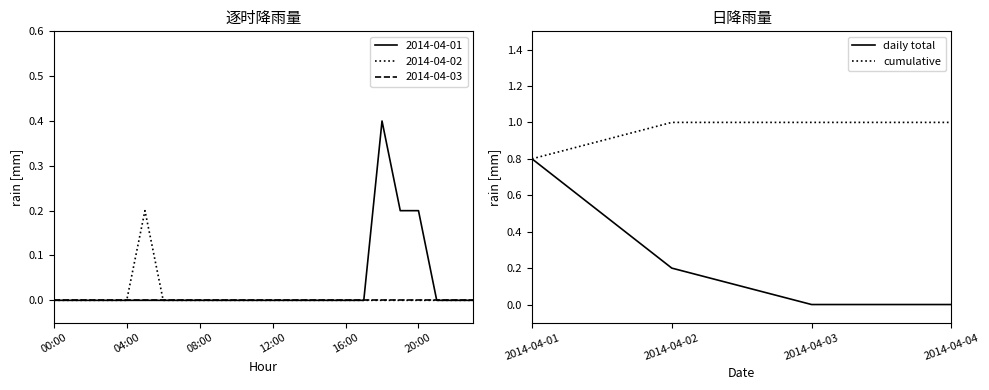

Which series has the largest range (max minus min)?

daily total